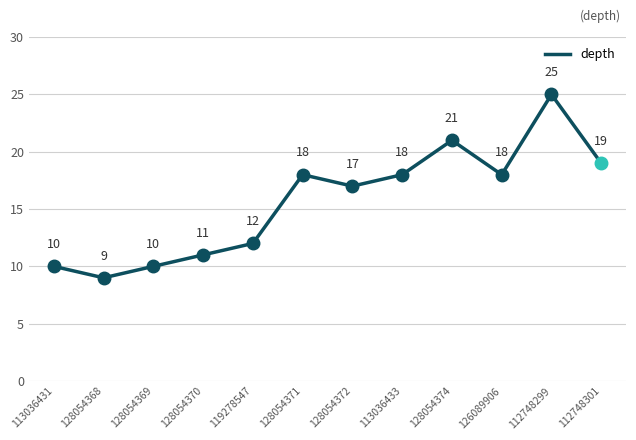

Where does the data first go above 17?

128054371